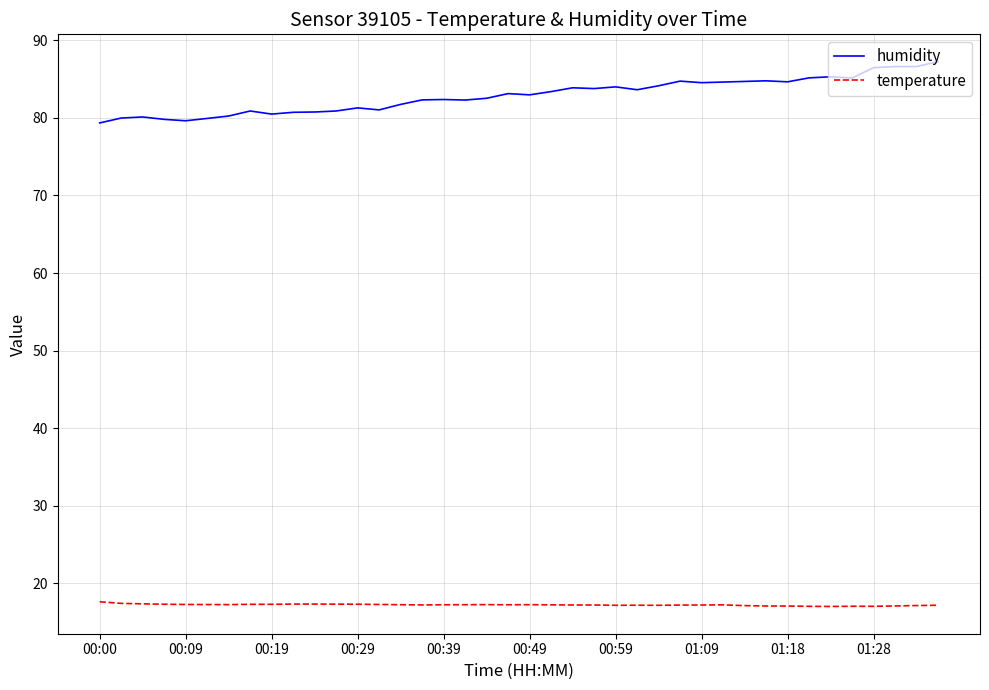

Rank the series by their average value, from lowest to highest.

temperature, humidity